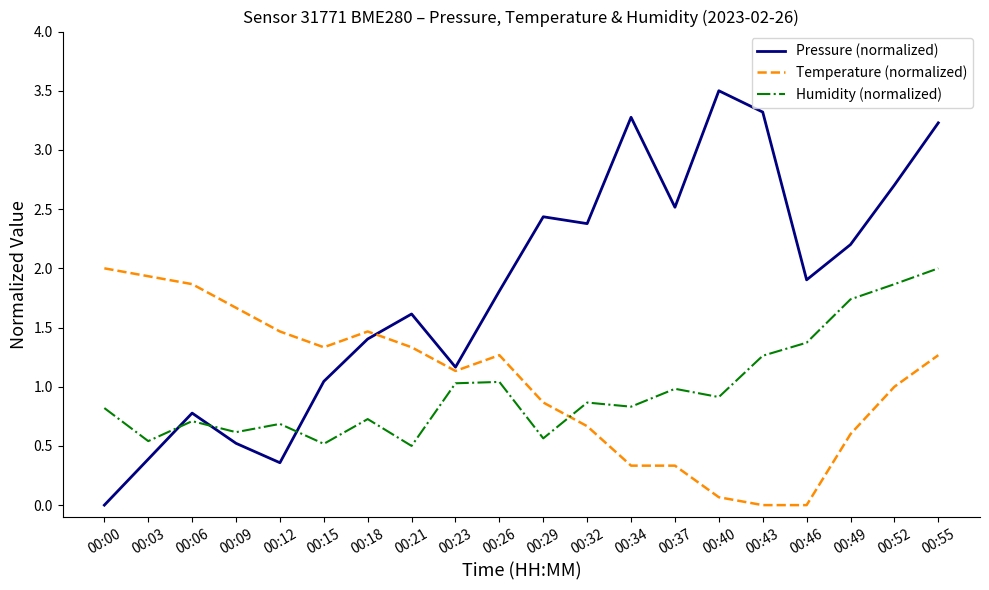

What is the spread (max minus min) of values at 00:43?

3.3